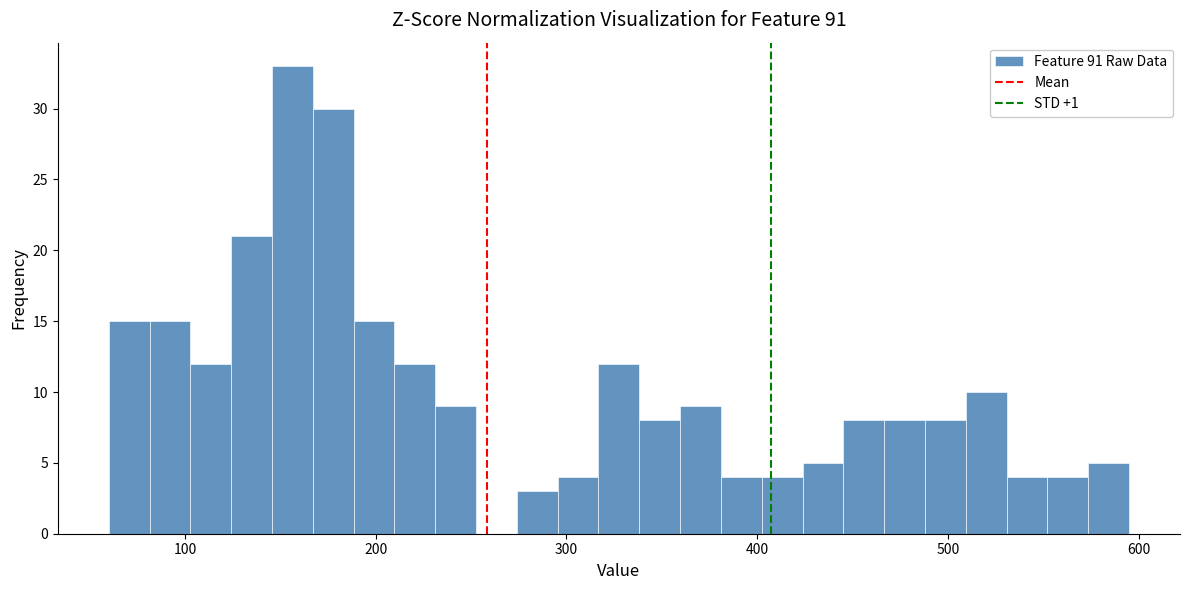

Around what value on the x-axis is the tallest bar? Give the approximate position of its centre, as read against the axis.

160